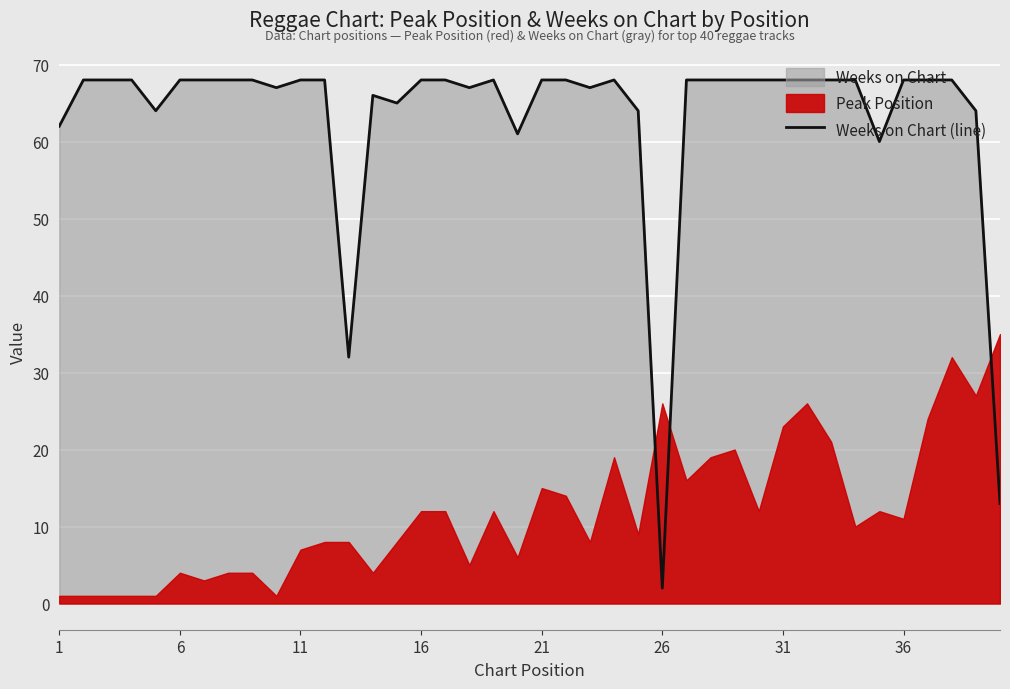

Reading left to right, transcribe all the data shown in this chart.

62	68	68	68	64	68	68	68	68	67	68	68	32	66	65	68	68	67	68	61	68	68	67	68	64	2	68	68	68	68	68	68	68	68	60	68	68	68	64	13